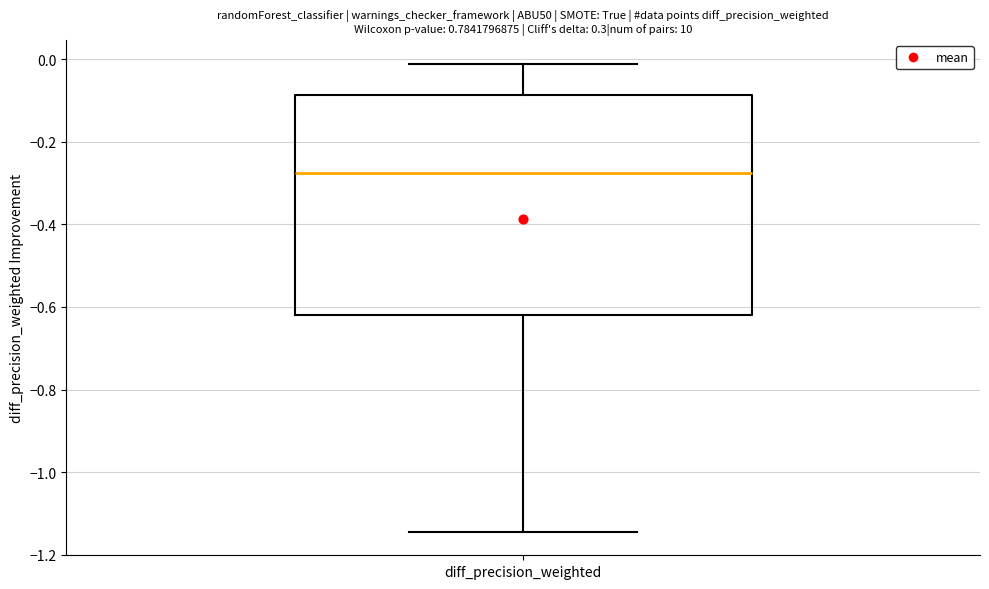

Read this box plot against the y-axis: the position of the median line, the range covered by the box, and the ends of both whiskers. The values are not printed on the chart, so give them approximately, as read against the axis.

median -0.28, box -0.62 to -0.08, whiskers -1.14 to -0.02